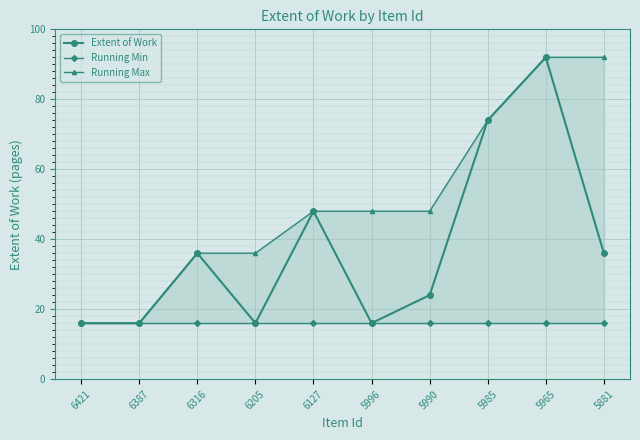

True or false: Running Min and Extent of Work cross at least once.

False